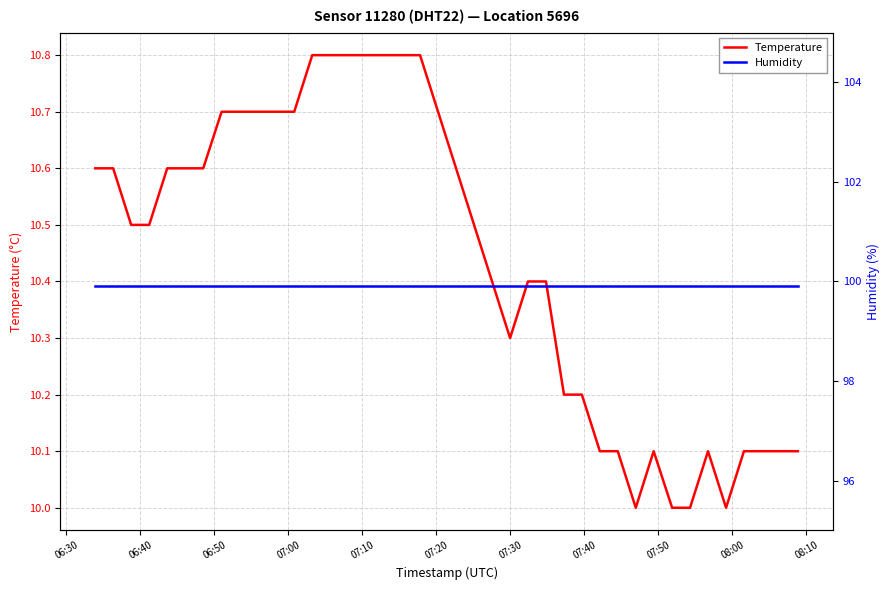

Is the value of Humidity at 33 greater than the value of Temperature at 08:00?

Yes